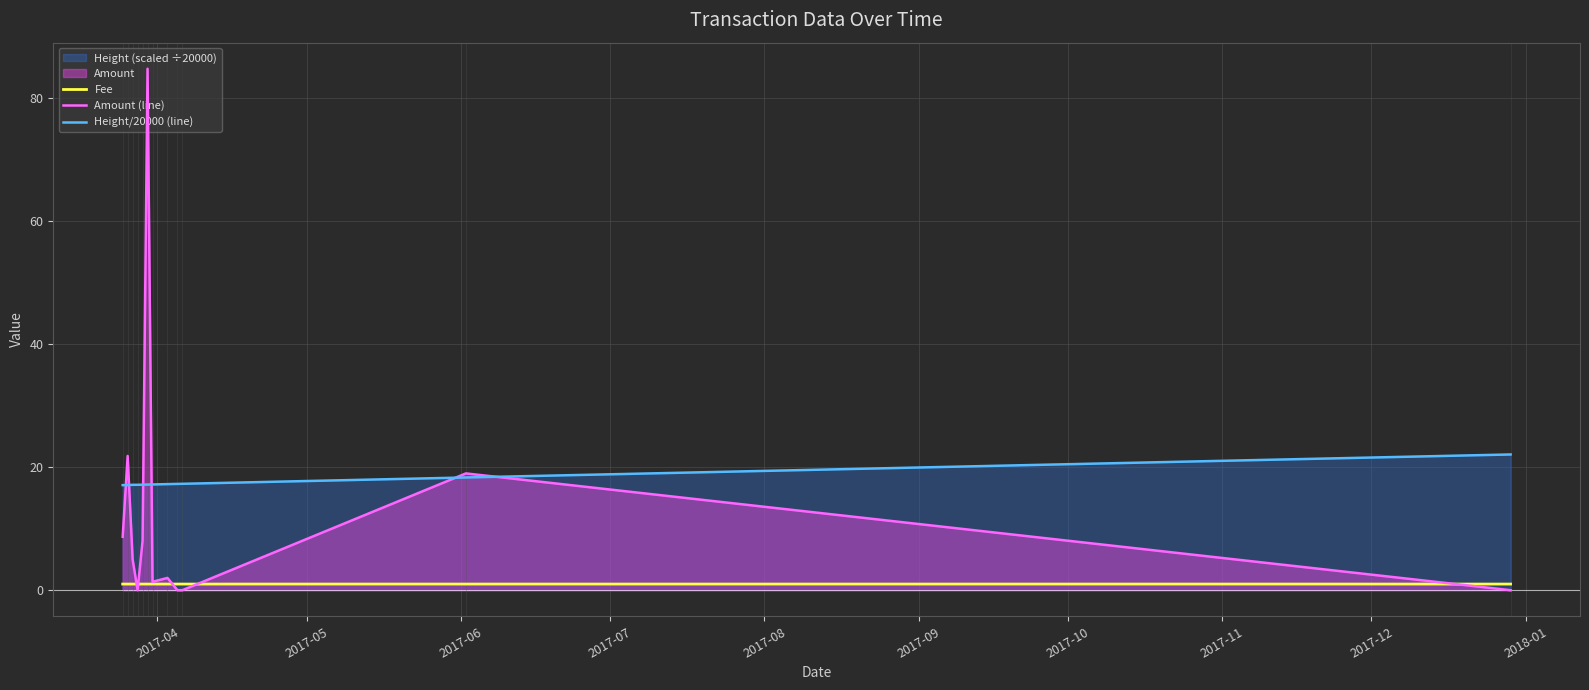

Which series has the largest total across all categories?

Height/20000 (line)